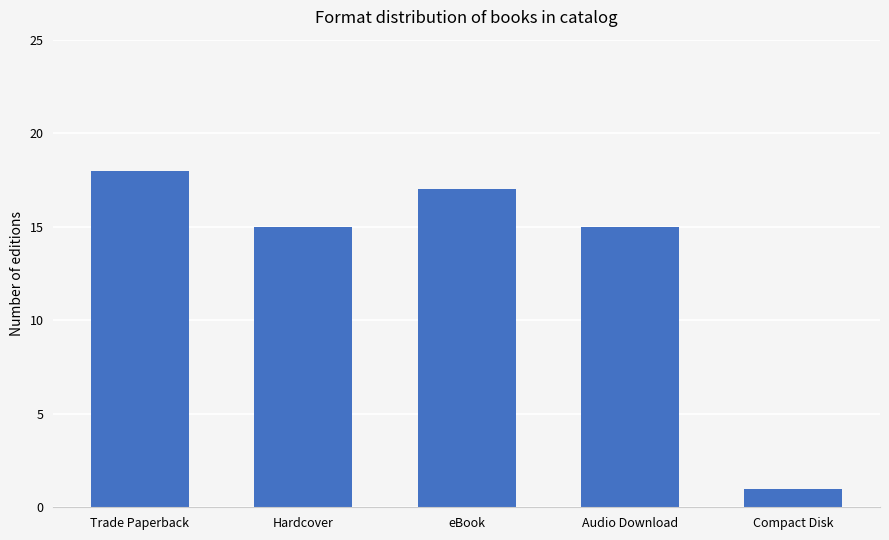

What is the approximate value at Audio Download?

15